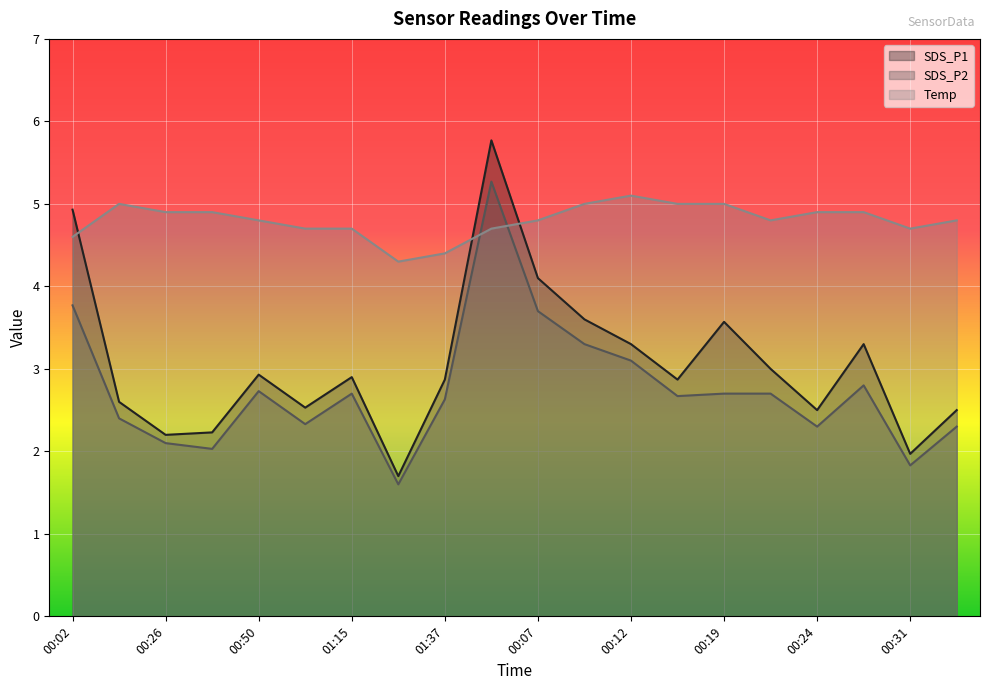

How many intersections are there between Temp and SDS_P2?

2